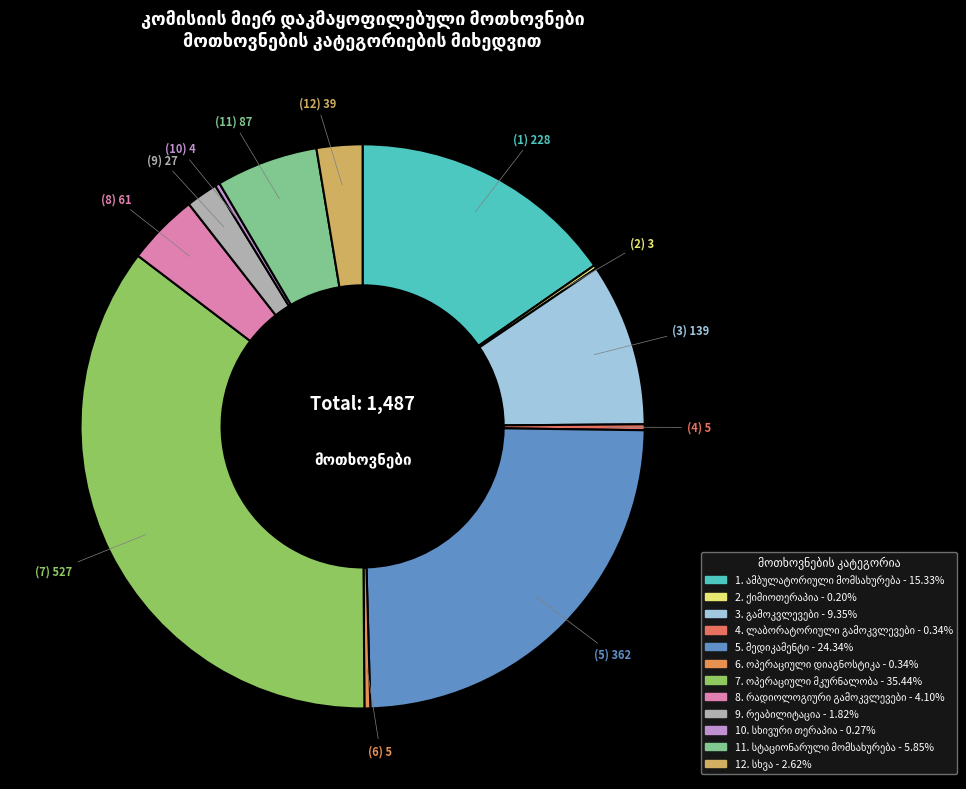

To the nearest percent, what is the difference between the largest and smallest slice percentages?

35%